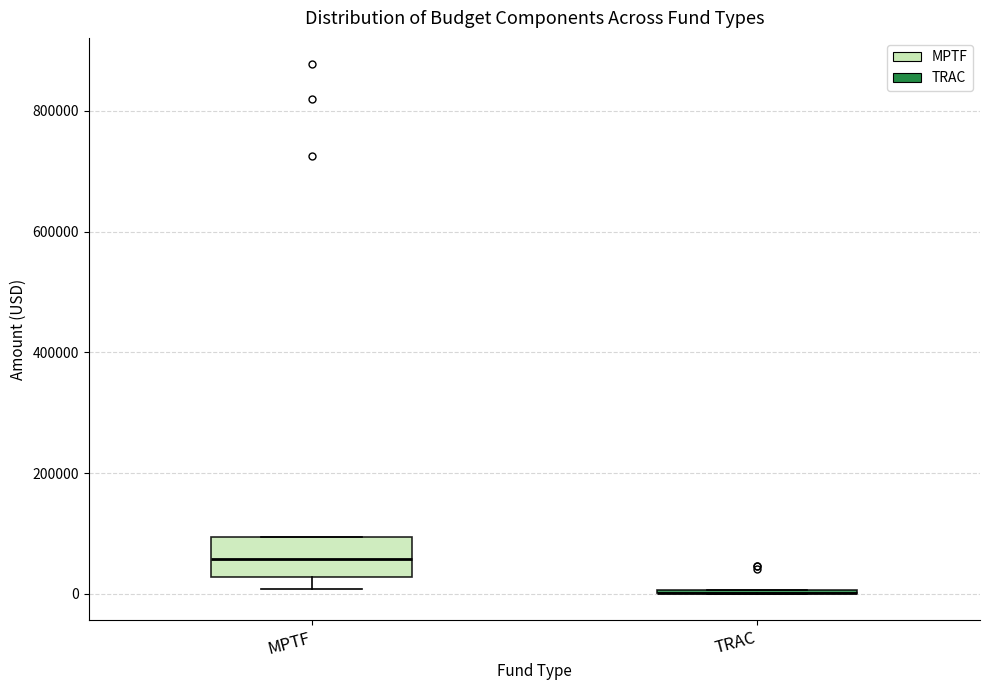

Reading left to right, transcribe this box plot: for each box, give where its median line is, the range the box spans, and where its two whiskers end, as read against the y-axis. The values are not printed on the chart, so give them approximately, as read against the axis.

MPTF: median 60000, box 20000 to 100000, whiskers 0 to 100000
TRAC: box collapsed to a line at 0, whiskers 0 to 0